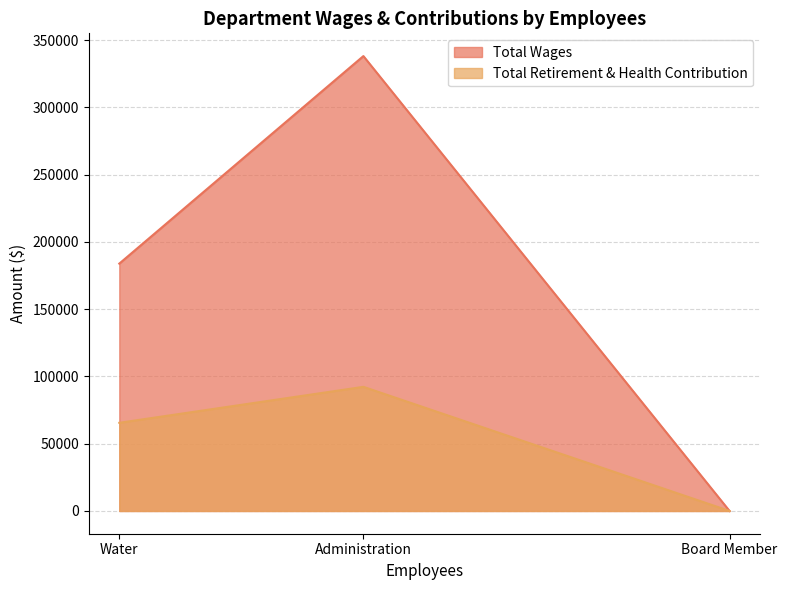

At which category is the sum across all series the highest?

Administration